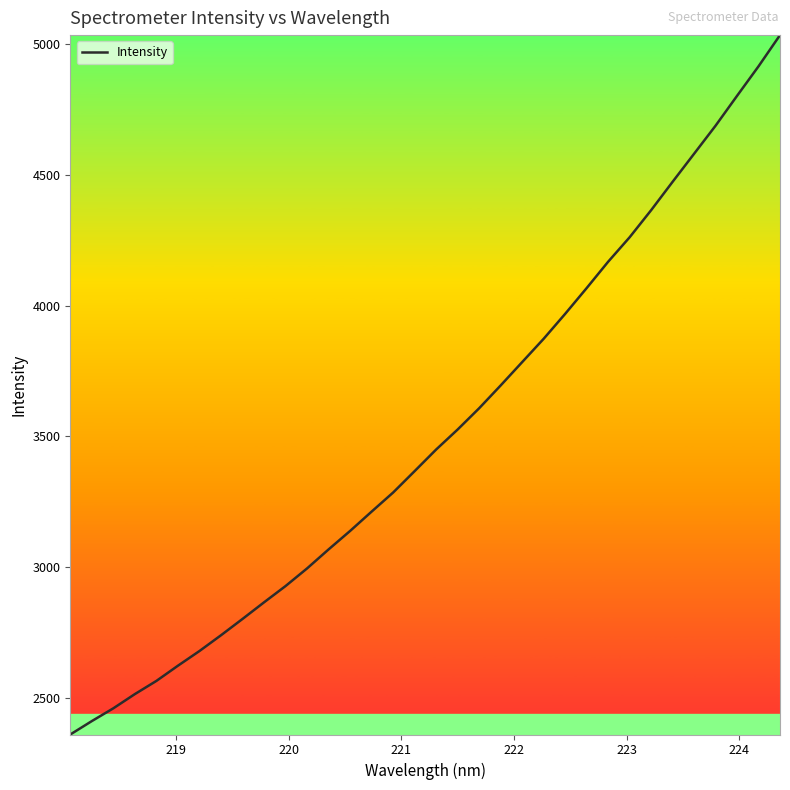

What is the difference between the maximum and minimum values?

2676.6